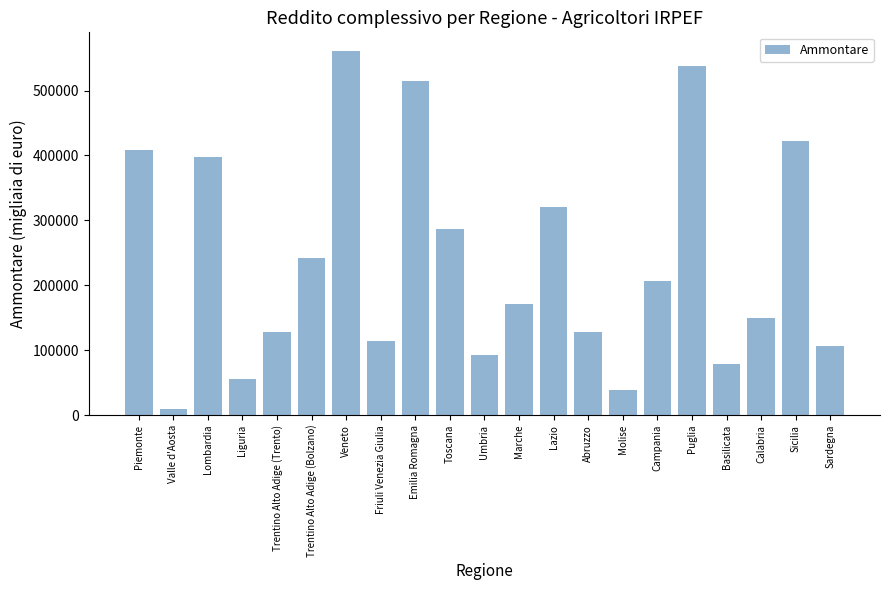

Does the chart contain any negative values?

No